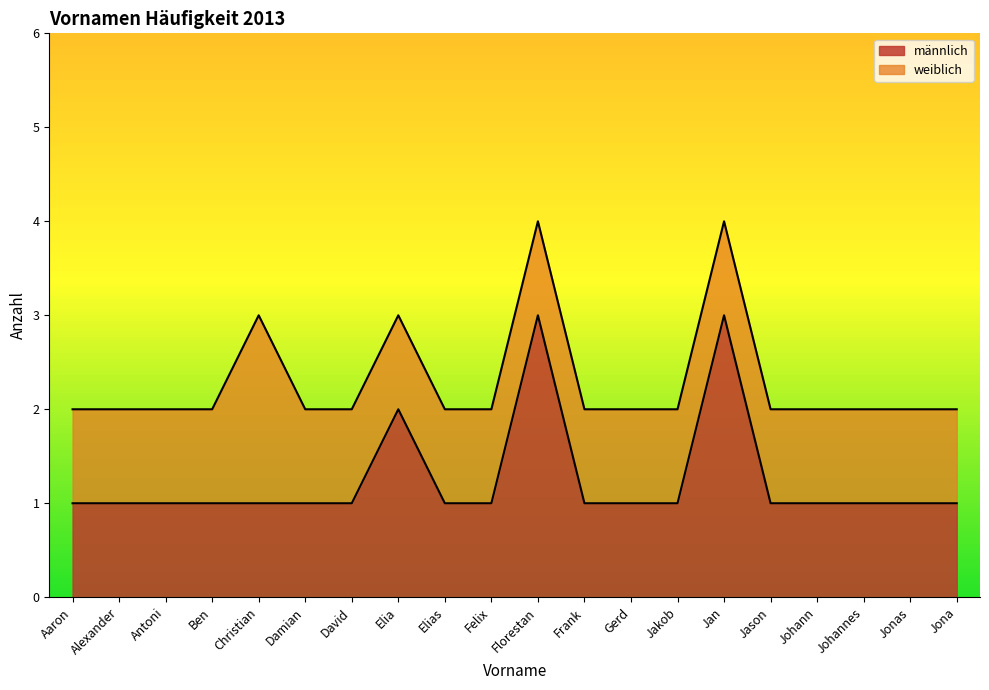

Does the chart display data point markers on the line(s)?

No